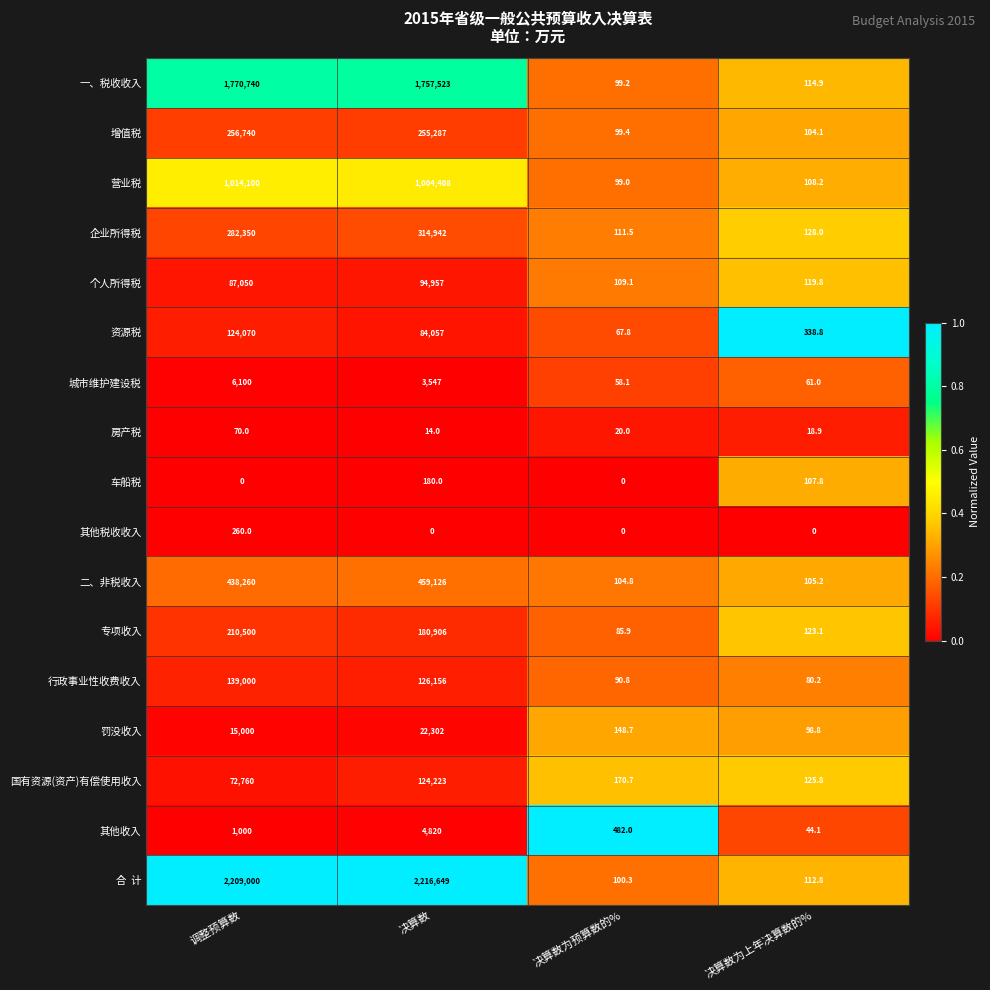

What is the greatest value displayed?

2216649.0